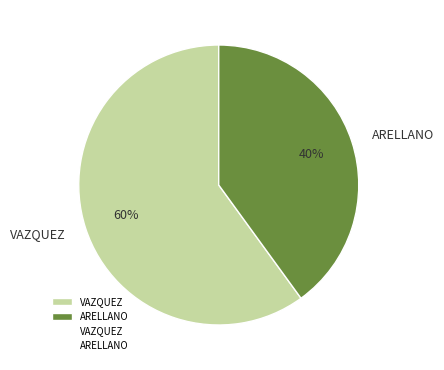

Between VAZQUEZ and ARELLANO, which is larger?

VAZQUEZ